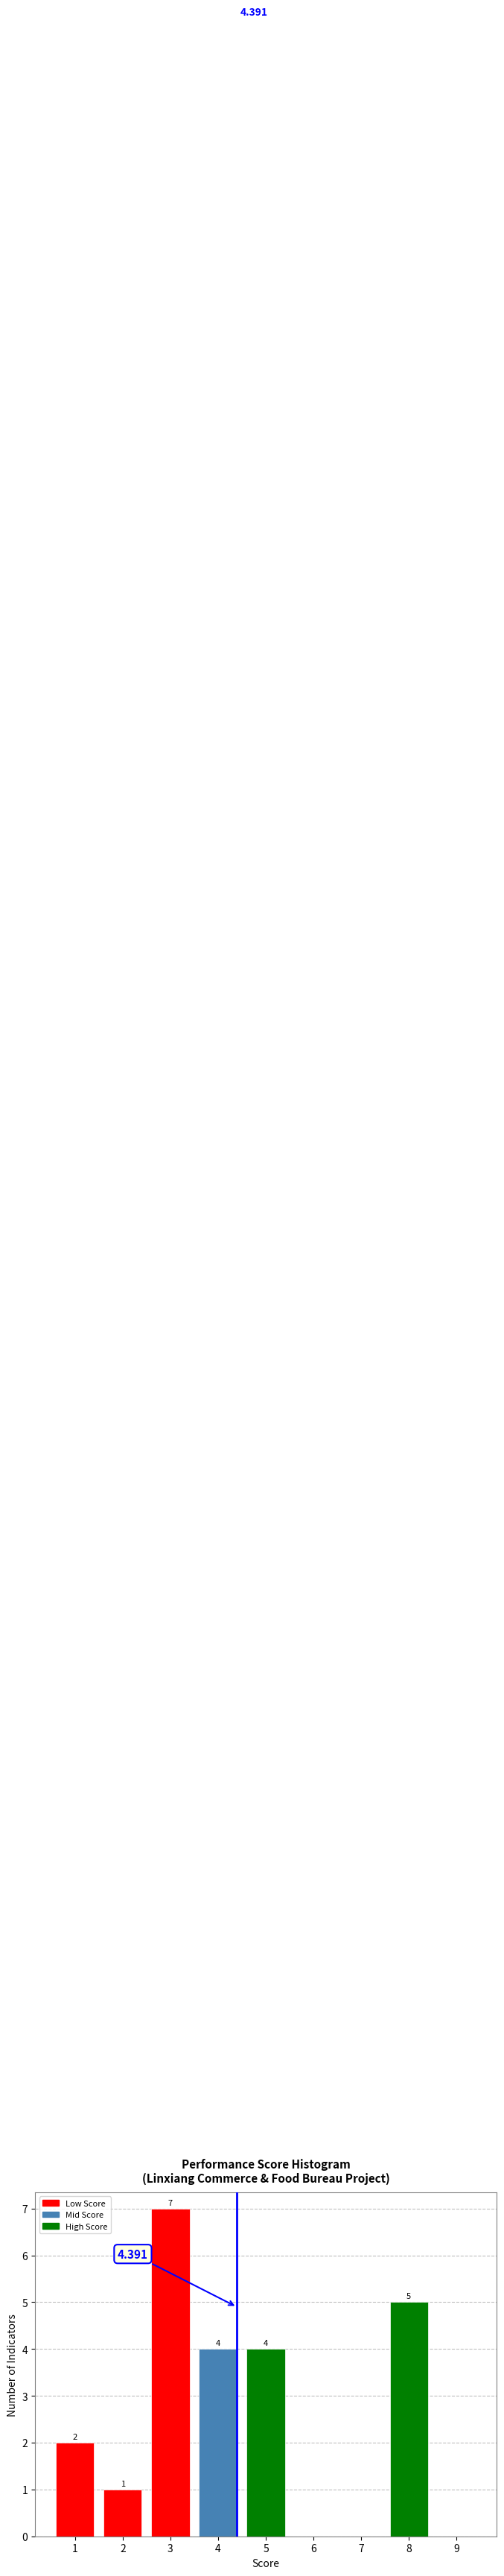

Which range on the x-axis has the tallest bar?

2.5 to 3.5